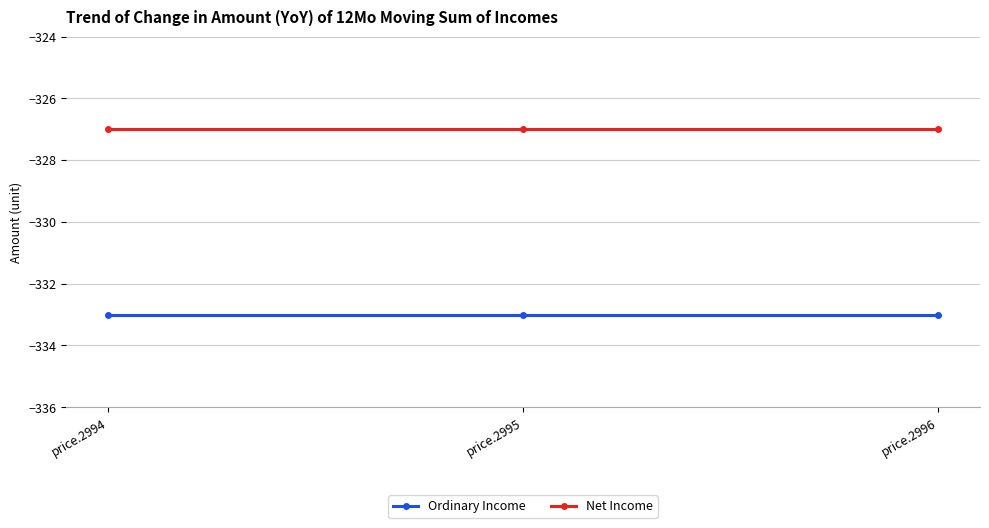

What is the total value across all series at price.2995?

-660